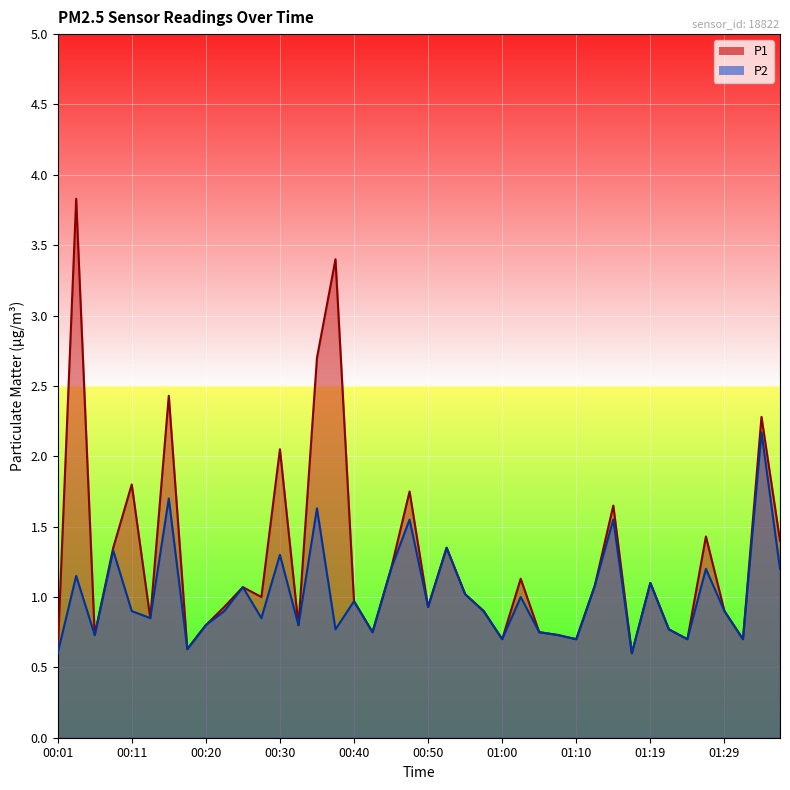

Is the value of P2 at 01:29 greater than the value of P1 at 00:45?

No